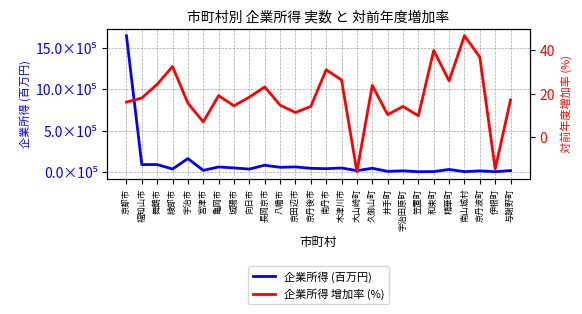

Rank the series at 笠置町 from highest to lowest value.

企業所得 (百万円), 企業所得 增加率 (%)